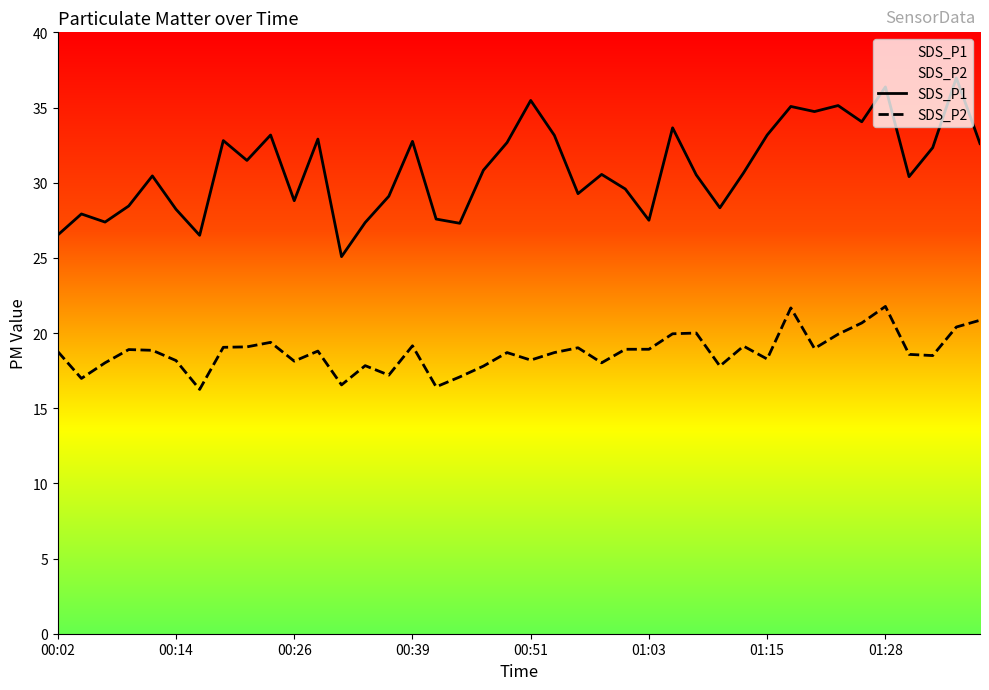

True or false: SDS_P2 and SDS_P1 cross at least once.

False